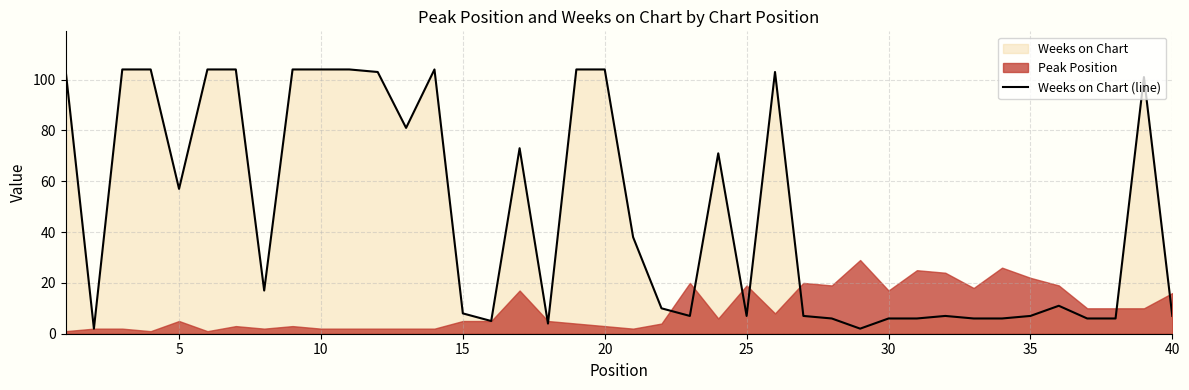

What is the maximum value for Weeks on Chart (line)?

104